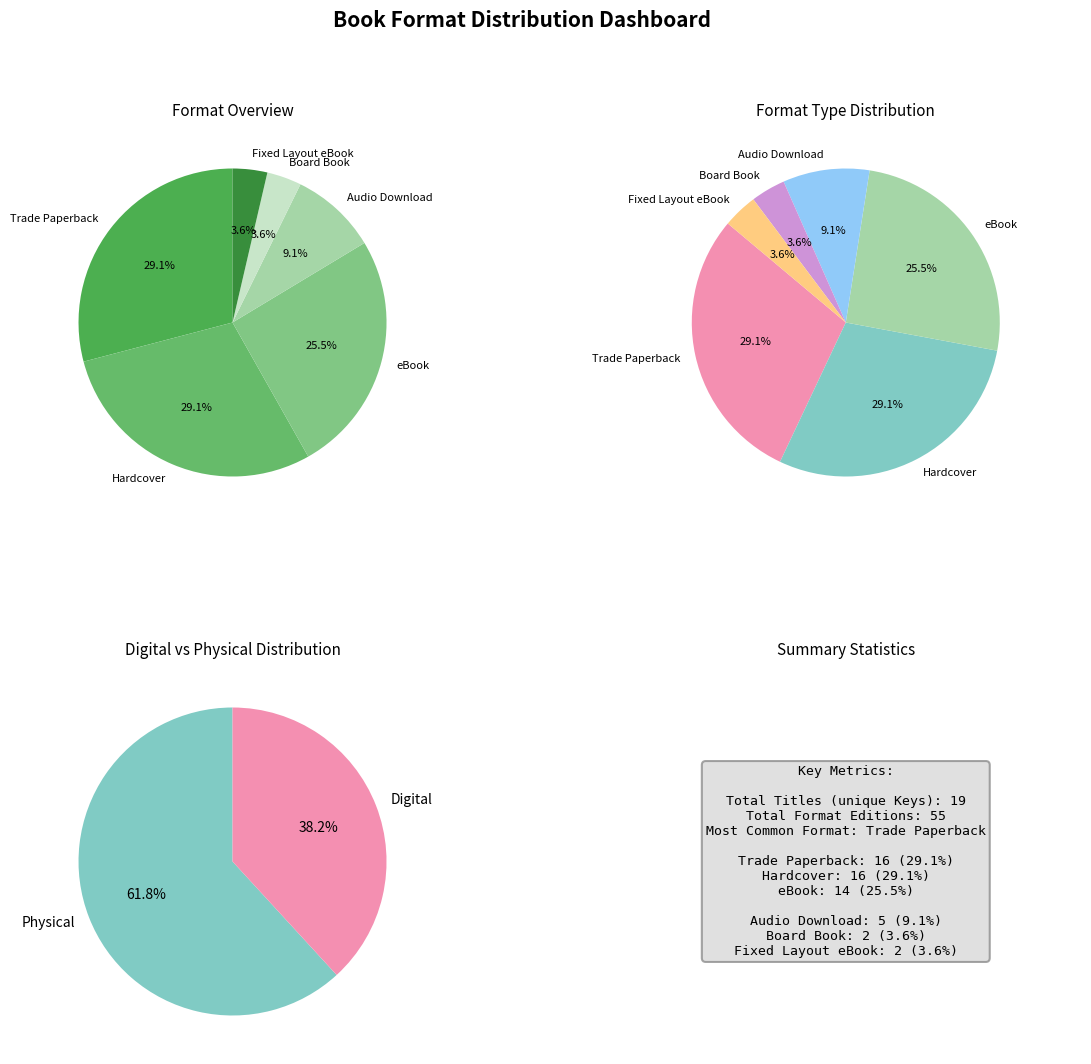

True or false: Hardcover accounts for 44% of the total.

False